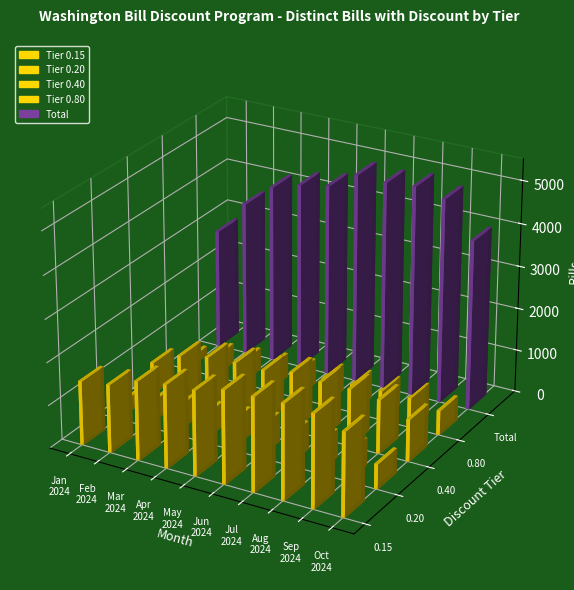

Are the bars grouped side by side (vs. stacked)?

Yes